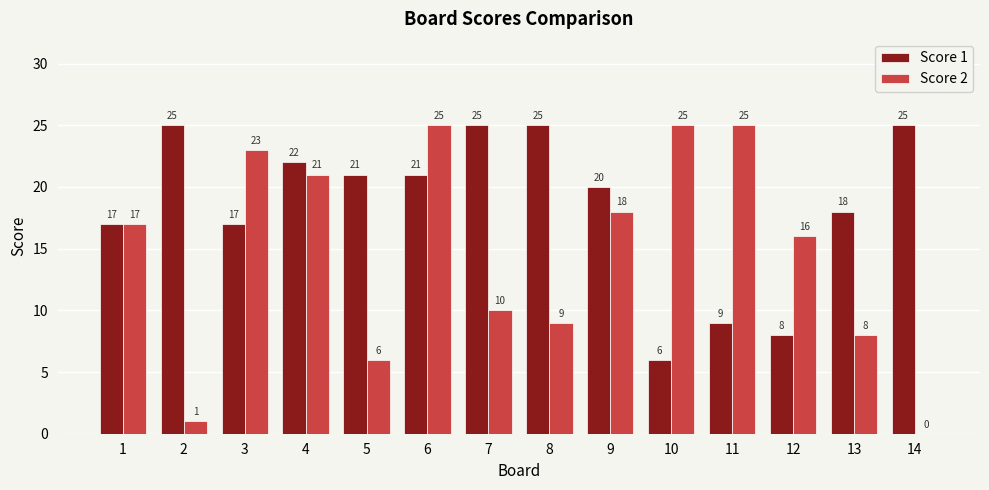

Is the value of Score 2 at 9 greater than the value of Score 1 at 8?

No